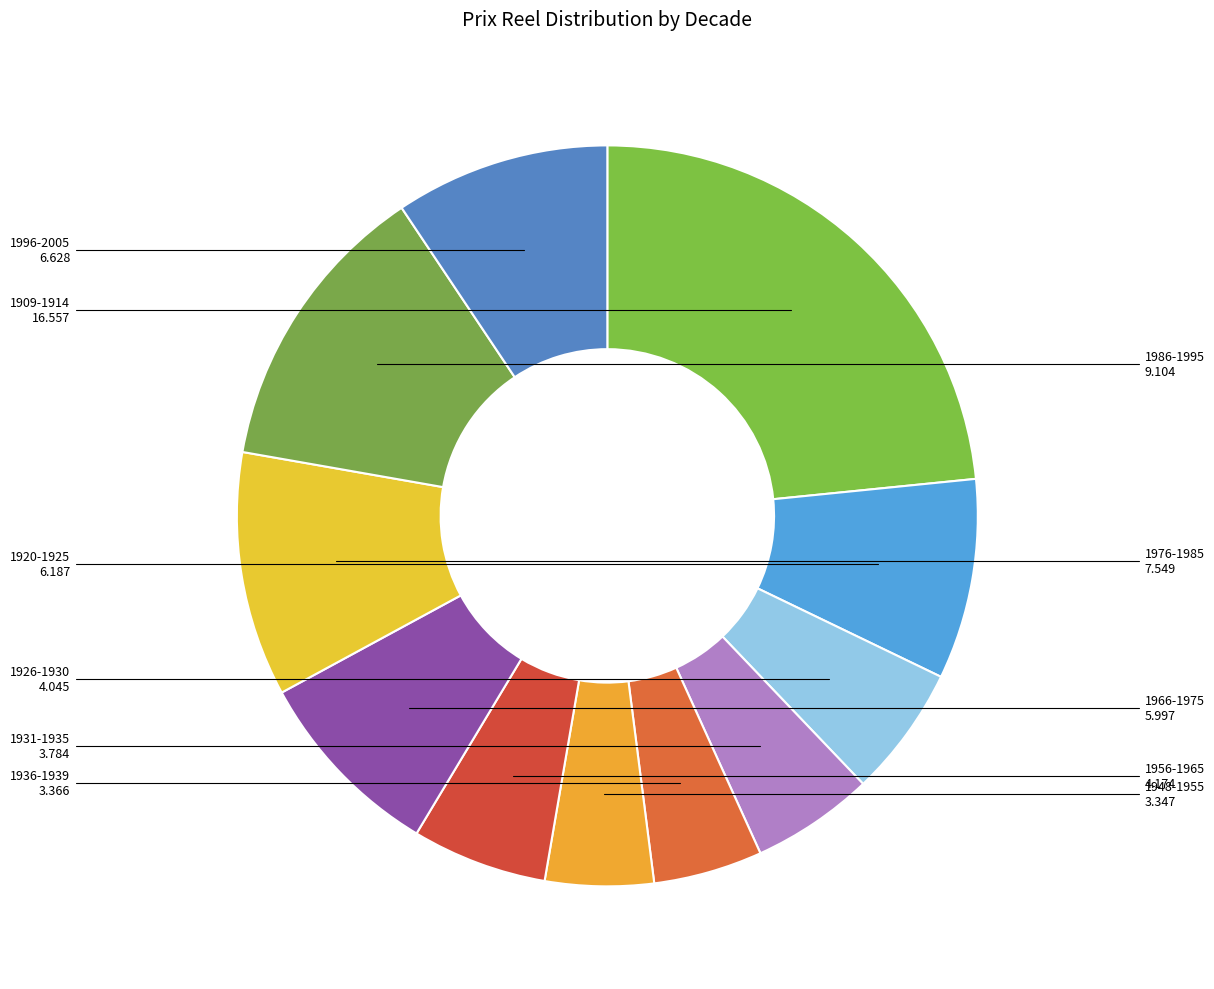

Is there a majority slice in this chart?

No